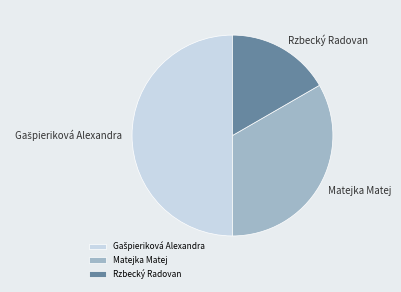

What is the ratio of the value at Matejka Matej to the value at Rzbecký Radovan?

2.0